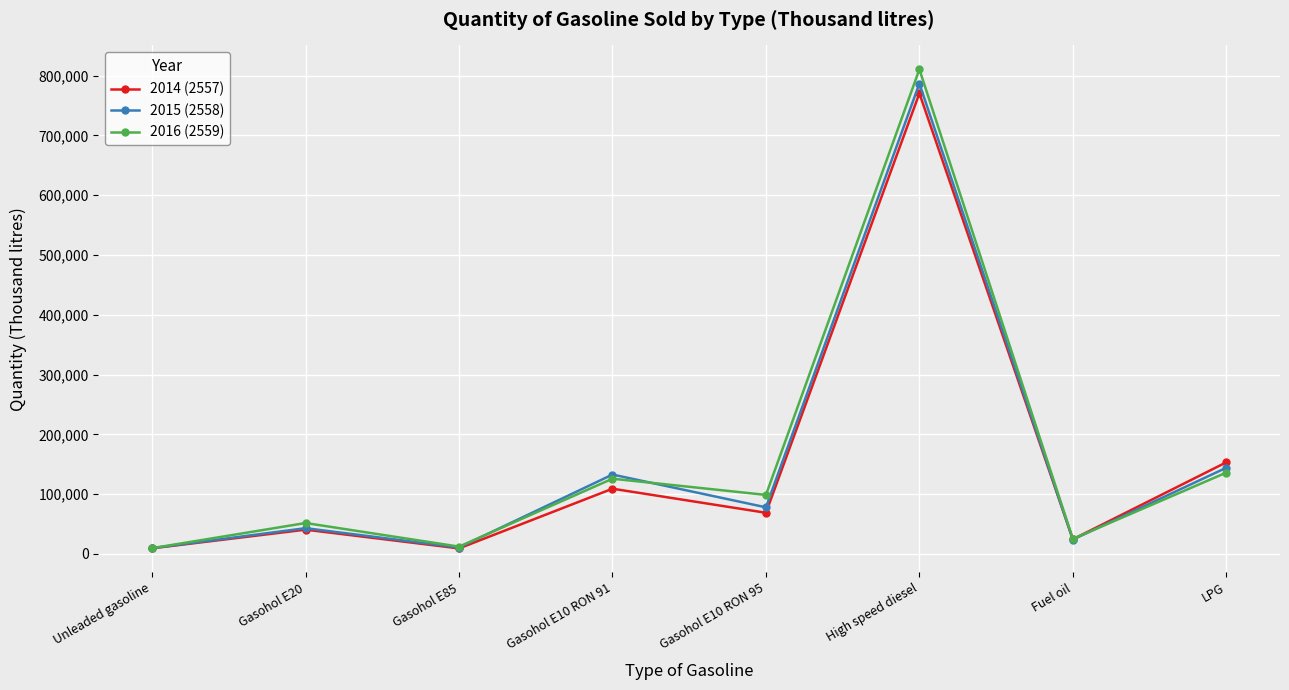

List the series in order of their peak value, lowest first.

2014 (2557), 2015 (2558), 2016 (2559)